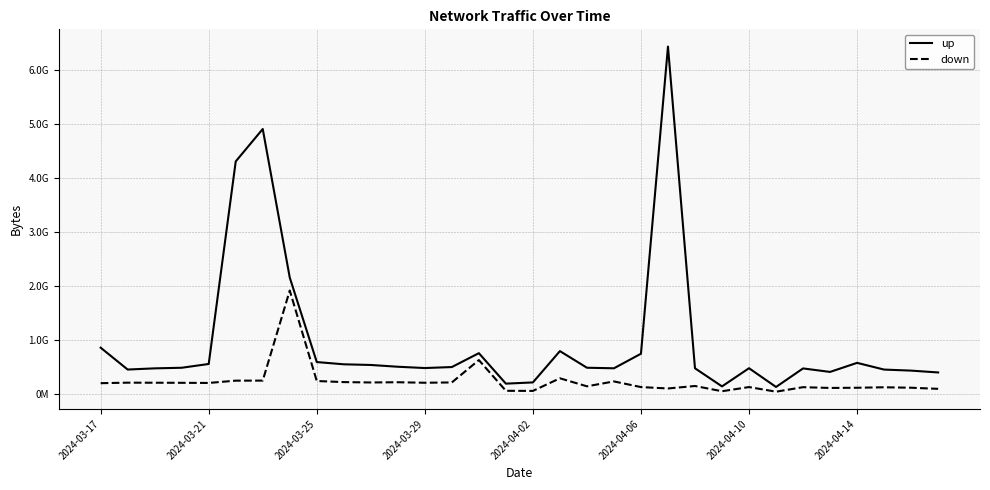

Rank the series by their maximum value, from highest to lowest.

up, down